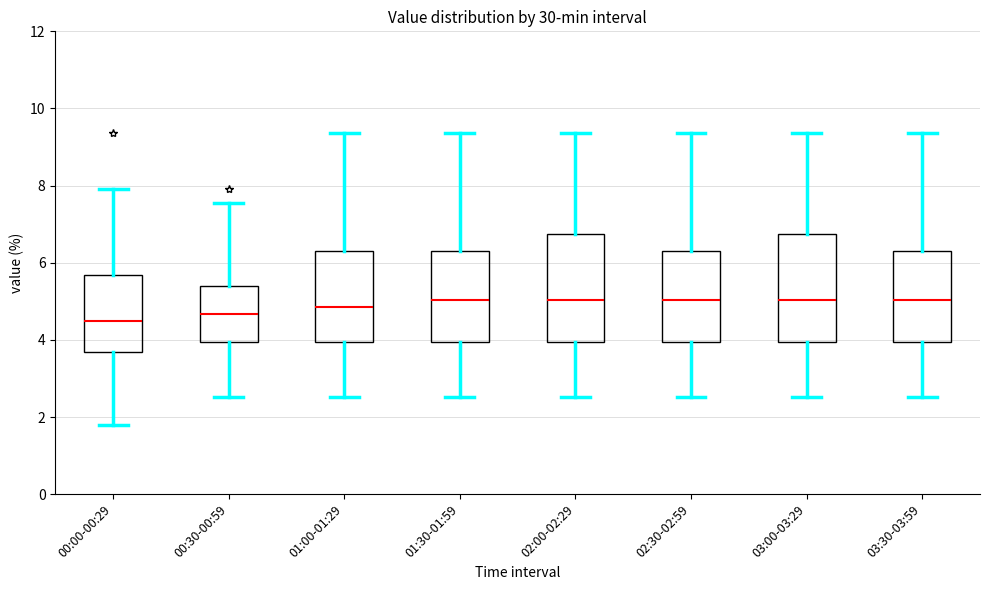

Reading left to right, read every box against the y-axis: the position of its median line, the range the box covers, and the ends of its whiskers. The values are not printed on the chart, so give them approximately, as read against the axis.

00:00-00:29: median 4.4, box 3.6 to 5.6, whiskers 1.8 to 8.0
00:30-00:59: median 4.6, box 4.0 to 5.4, whiskers 2.6 to 7.6
01:00-01:29: median 4.8, box 4.0 to 6.4, whiskers 2.6 to 9.4
01:30-01:59: median 5.0, box 4.0 to 6.4, whiskers 2.6 to 9.4
02:00-02:29: median 5.0, box 4.0 to 6.8, whiskers 2.6 to 9.4
02:30-02:59: median 5.0, box 4.0 to 6.4, whiskers 2.6 to 9.4
03:00-03:29: median 5.0, box 4.0 to 6.8, whiskers 2.6 to 9.4
03:30-03:59: median 5.0, box 4.0 to 6.4, whiskers 2.6 to 9.4